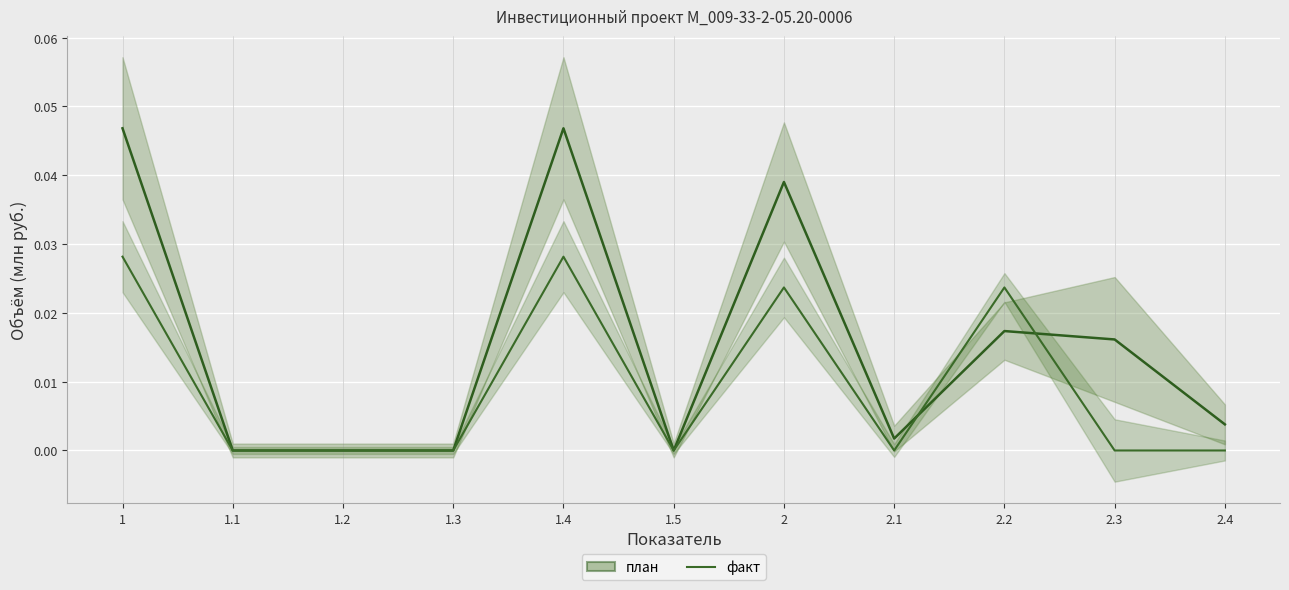

Where is the first local minimum for факт?

1.5